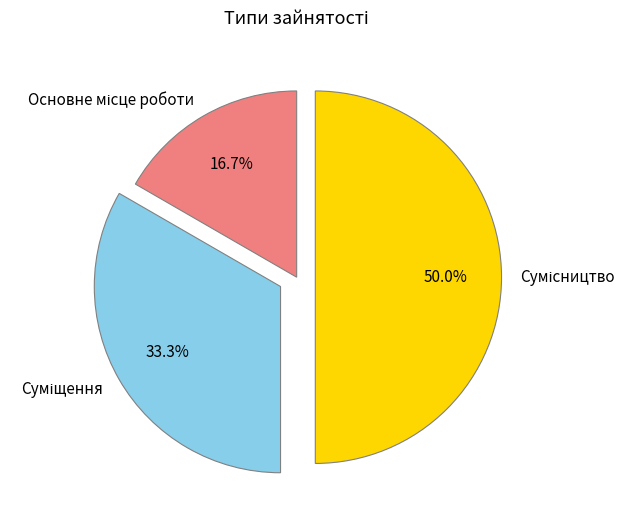

Count the number of slices in the pie.

3